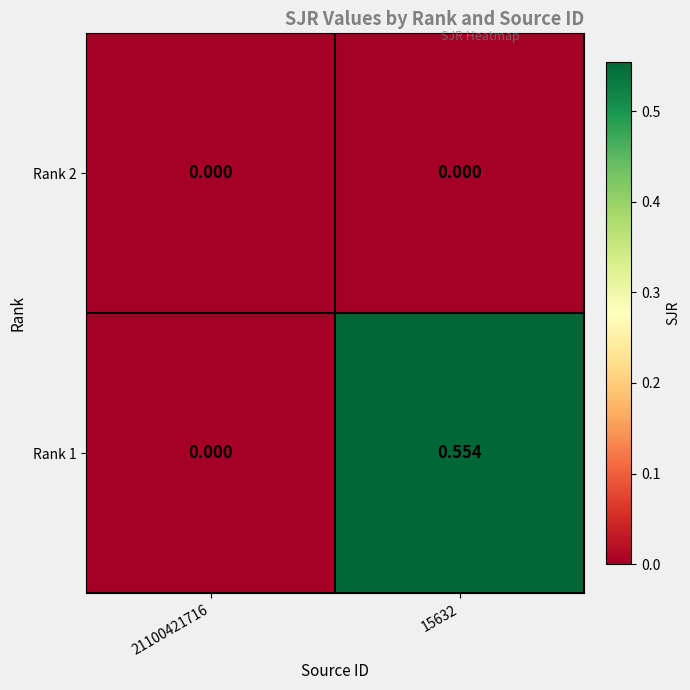

Is the value of Rank 2 at 21100421716 greater than the value of Rank 1 at 15632?

No